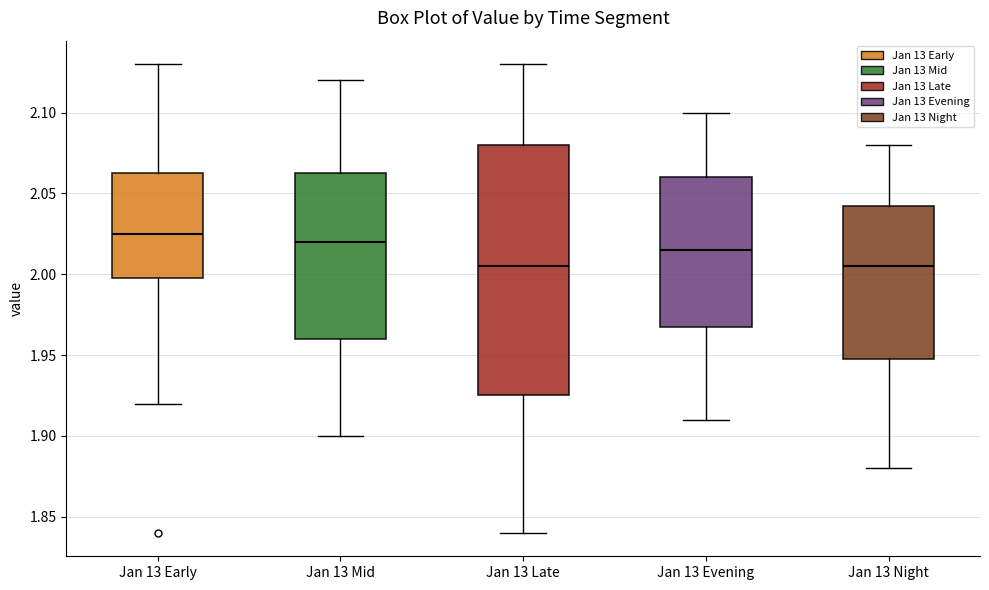

Reading left to right, transcribe this box plot: for each box, give where its median line is, the range the box spans, and where its two whiskers end, as read against the y-axis. The values are not printed on the chart, so give them approximately, as read against the axis.

Jan 13 Early: median 2.025, box 2.000 to 2.065, whiskers 1.920 to 2.130
Jan 13 Mid: median 2.020, box 1.960 to 2.065, whiskers 1.900 to 2.120
Jan 13 Late: median 2.005, box 1.925 to 2.080, whiskers 1.840 to 2.130
Jan 13 Evening: median 2.015, box 1.970 to 2.060, whiskers 1.910 to 2.100
Jan 13 Night: median 2.005, box 1.950 to 2.045, whiskers 1.880 to 2.080